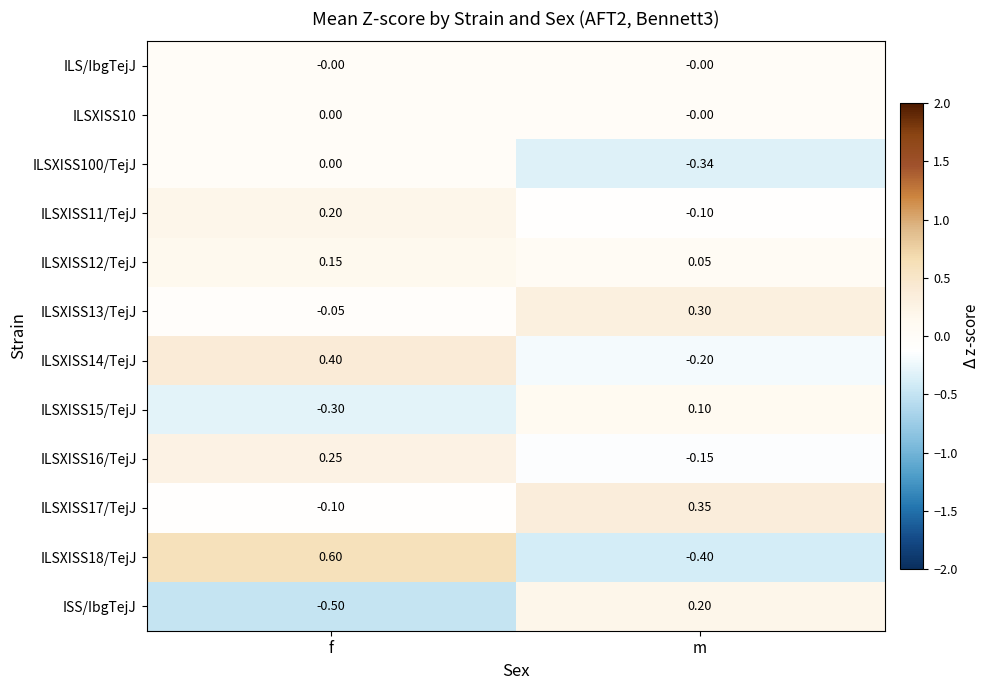

Between f and m, which series saw the biggest shift?

ILSXISS18/TejJ